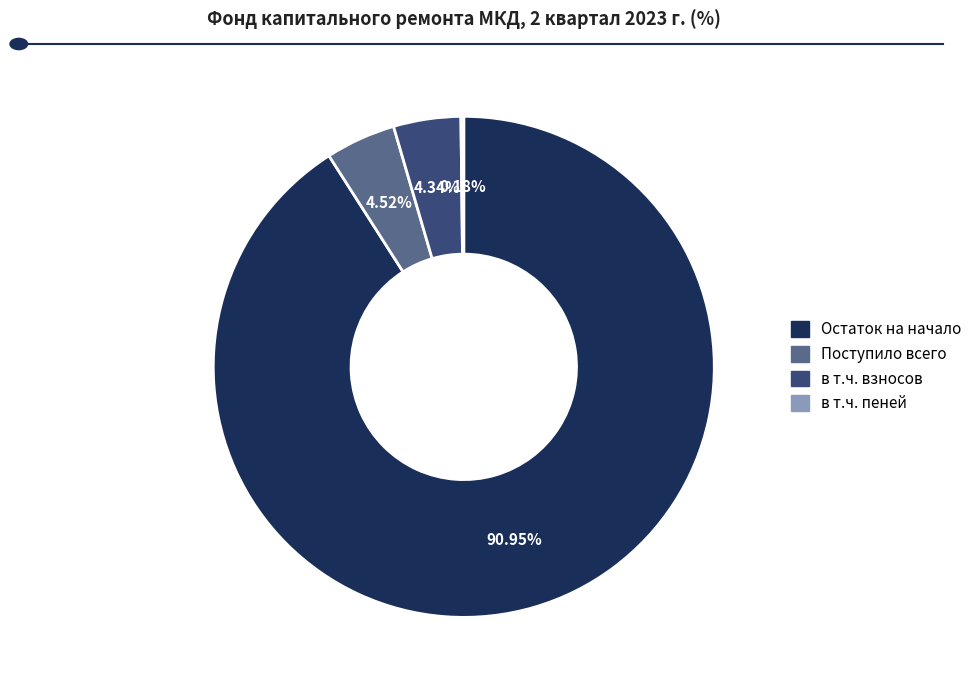

Which category has the biggest portion of the pie?

Остаток на начало